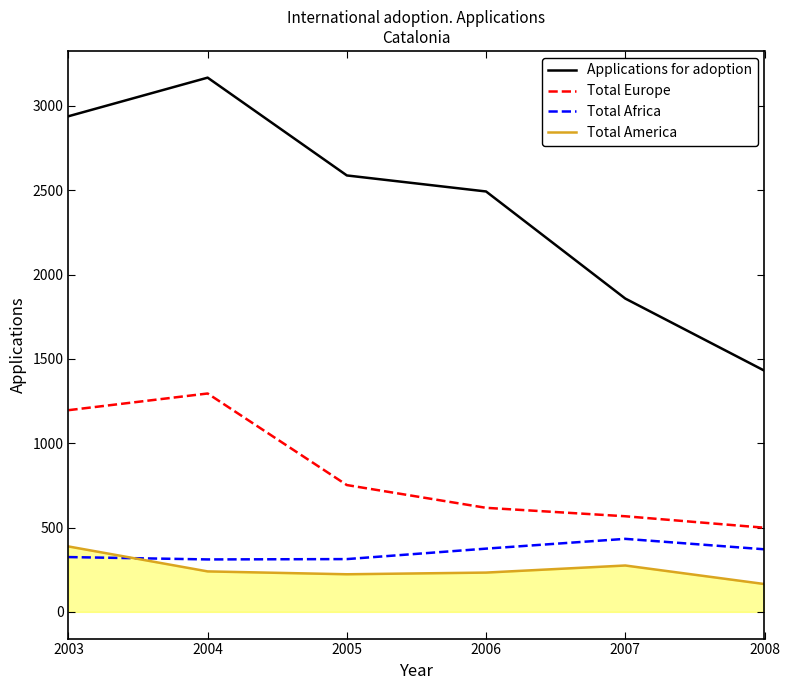

Which series has the largest total across all categories?

Applications for adoption